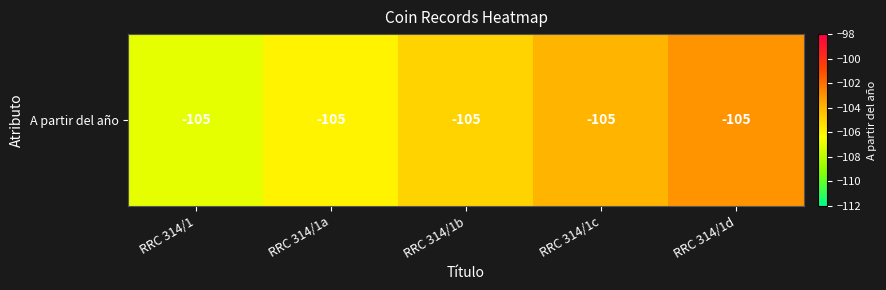

True or false: the data shows -104 at RRC 314/1c.

True